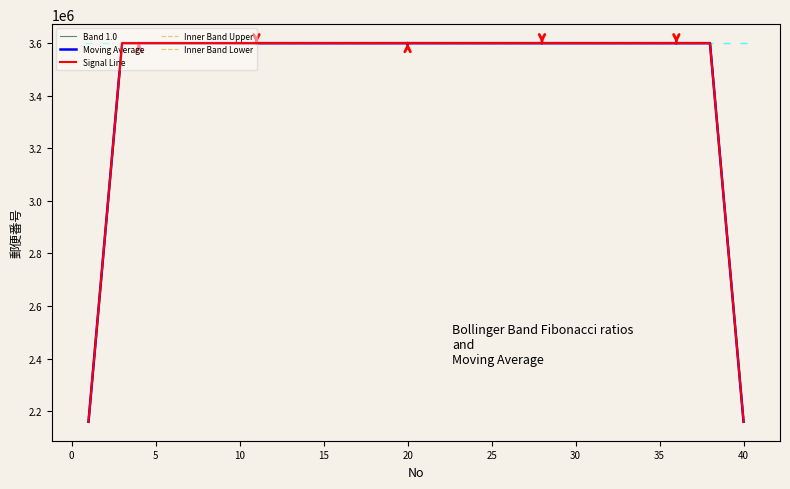

What is the value of the Signal Line point at the 2nd from the left?

2880001.1